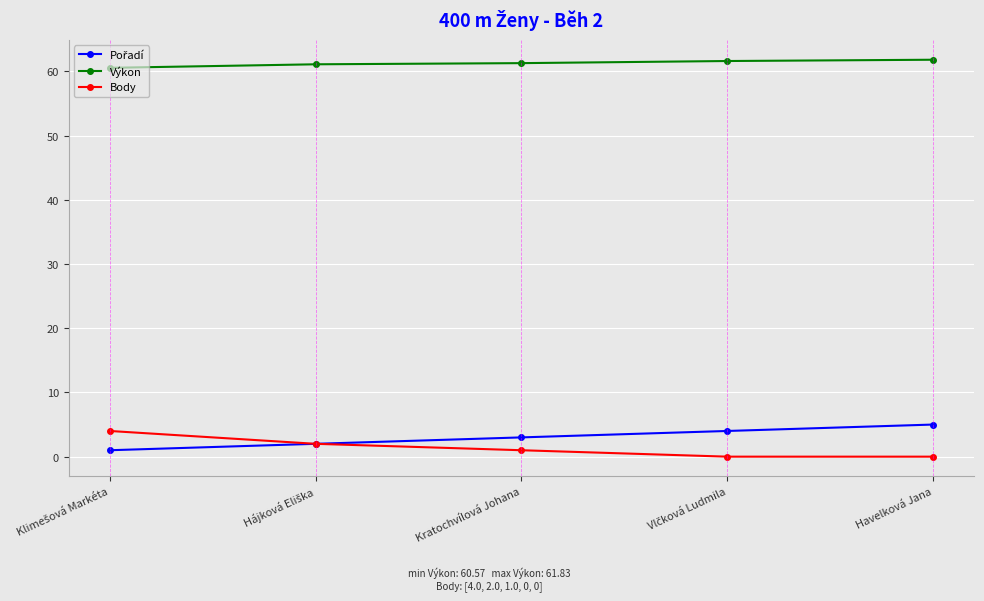

What is the value of the Výkon point at the 3rd from the left?

61.3